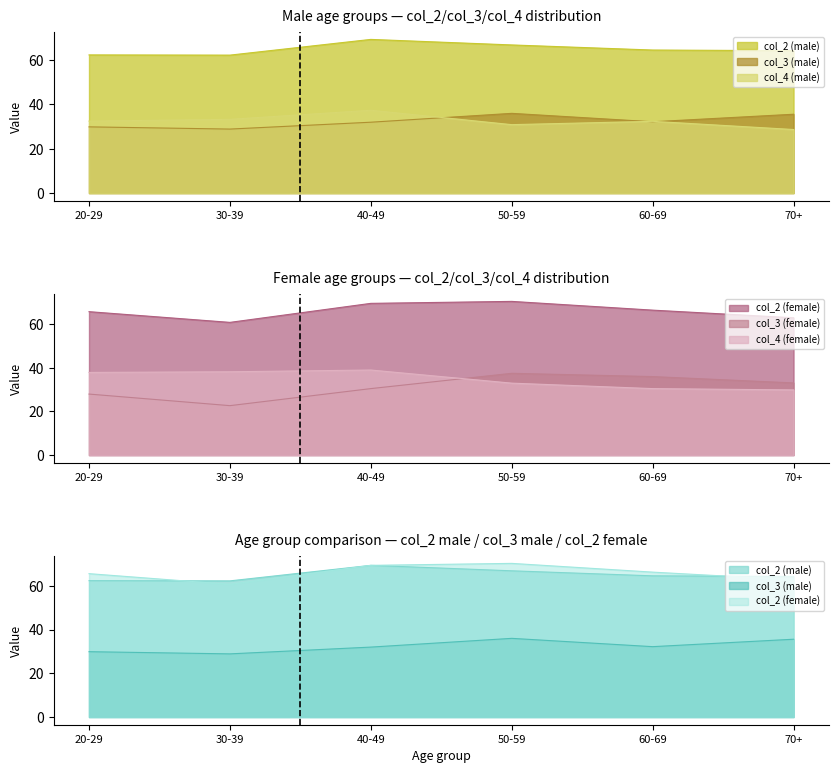

At 50-59, list the series in order from largest to smallest.

col_2 (female), col_2 (male), col_3 (female), col_3 (male), col_4 (female), col_4 (male)